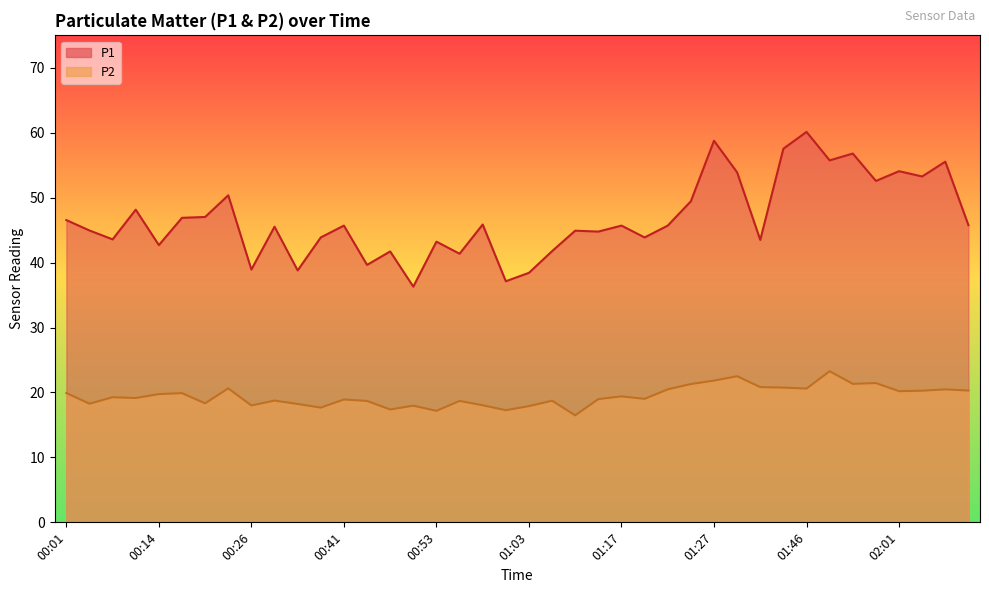

How many lines are shown in the chart?

2